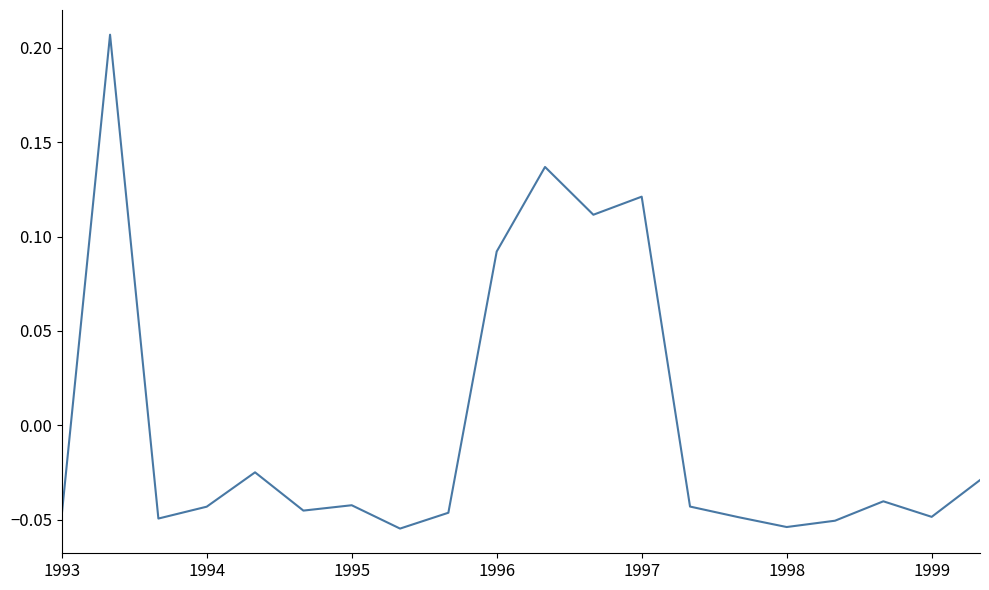

Does the chart have visible grid lines?

No